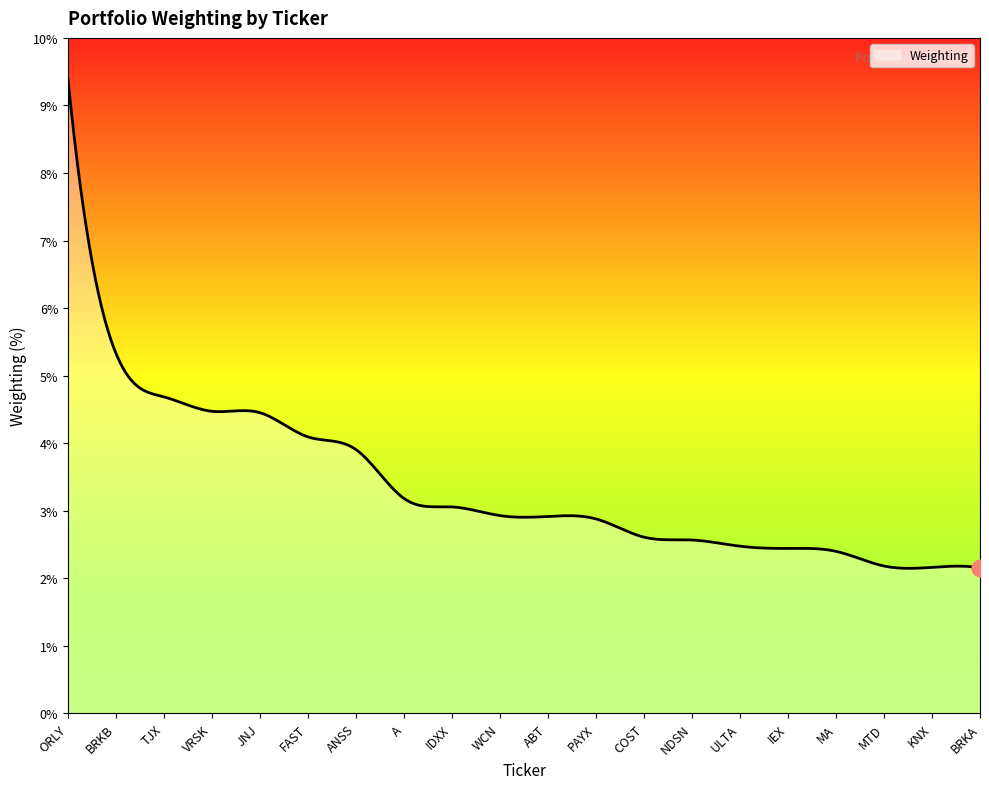

What is the smallest value displayed?

2.1